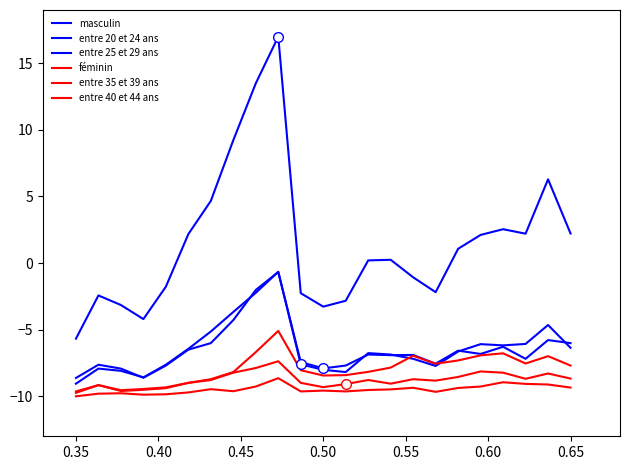

What is the minimum value for entre 20 et 24 ans?

-9.1